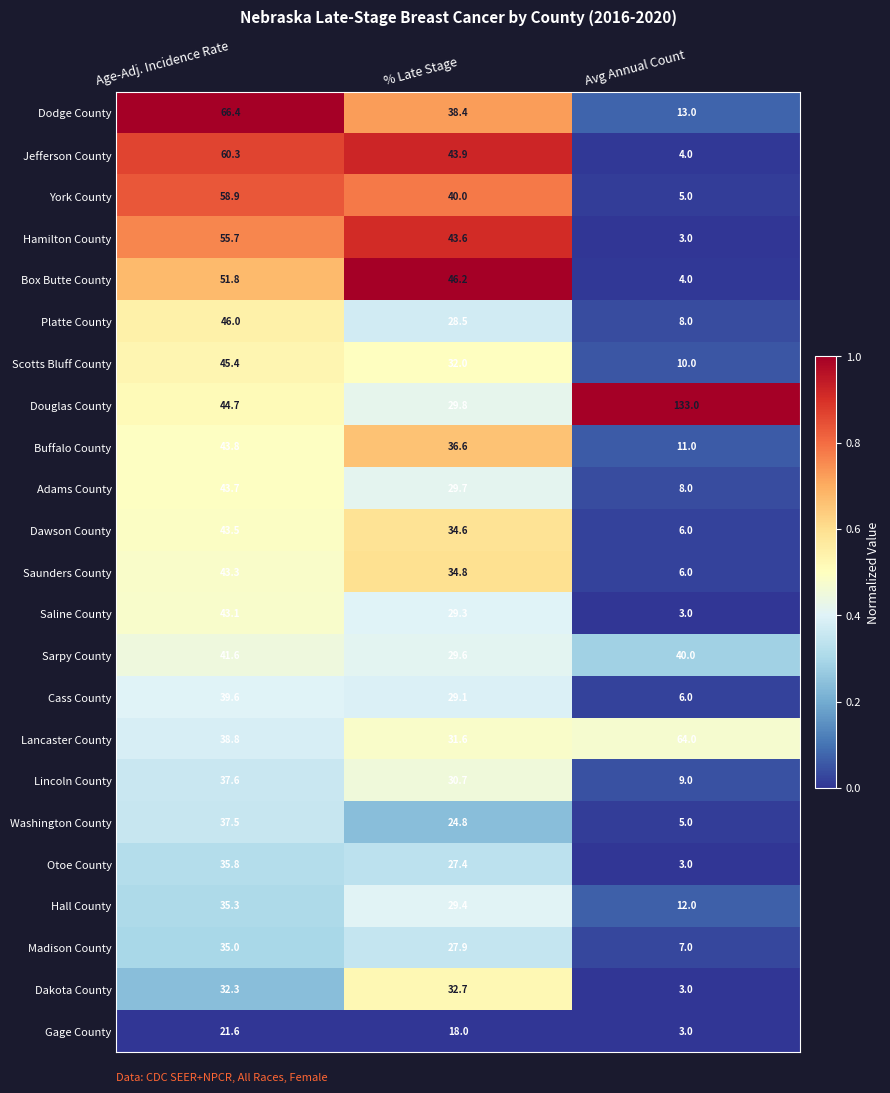

What is the average value of the Saline County series?

25.1